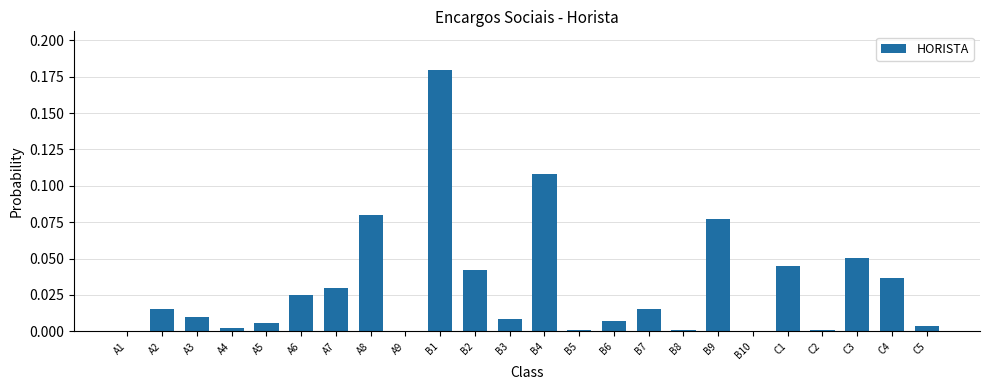

How many series are shown in this chart?

1